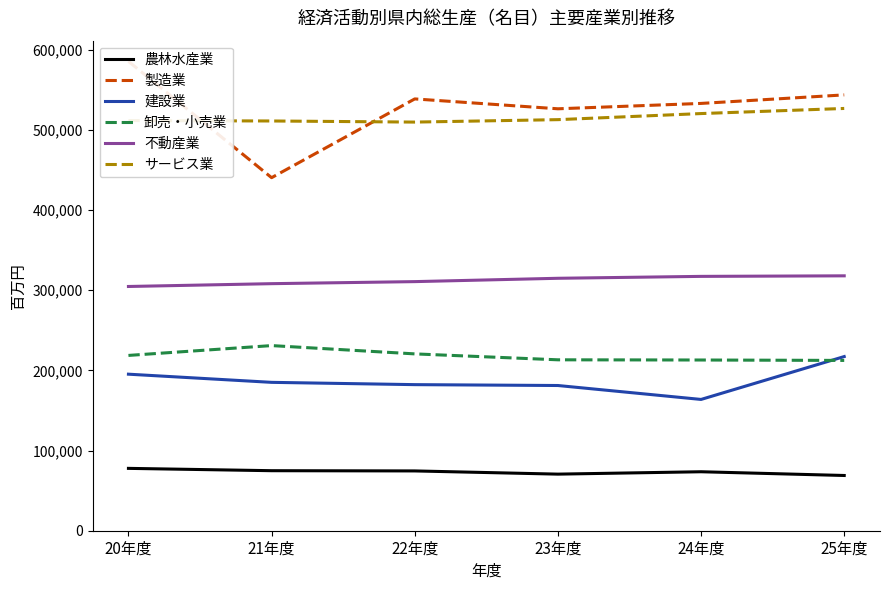

What is the highest value of the 卸売・小売業 series?

230878